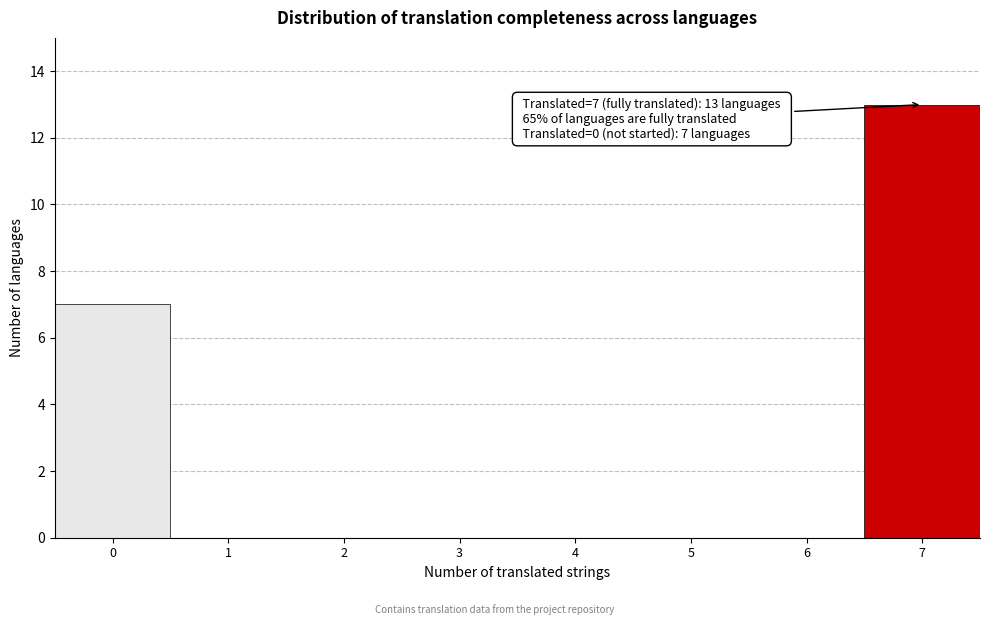

Which range on the x-axis has the tallest bar?

6.5 to 7.5